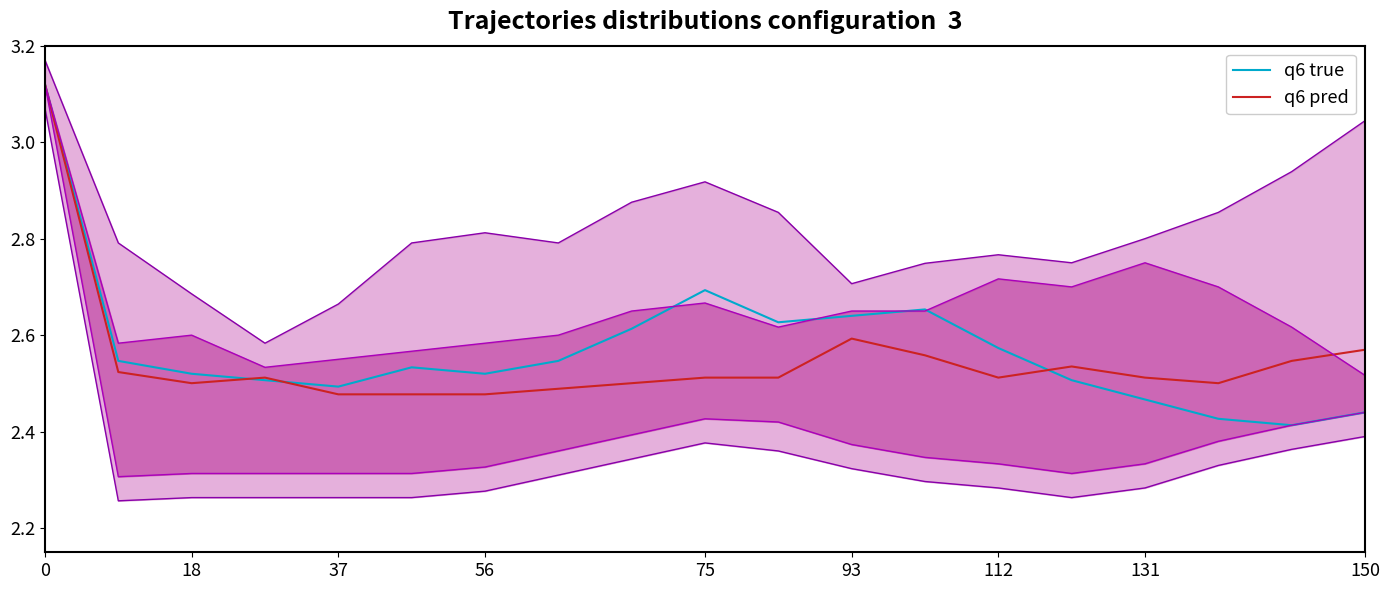

Which series has the largest total across all categories?

q6 true